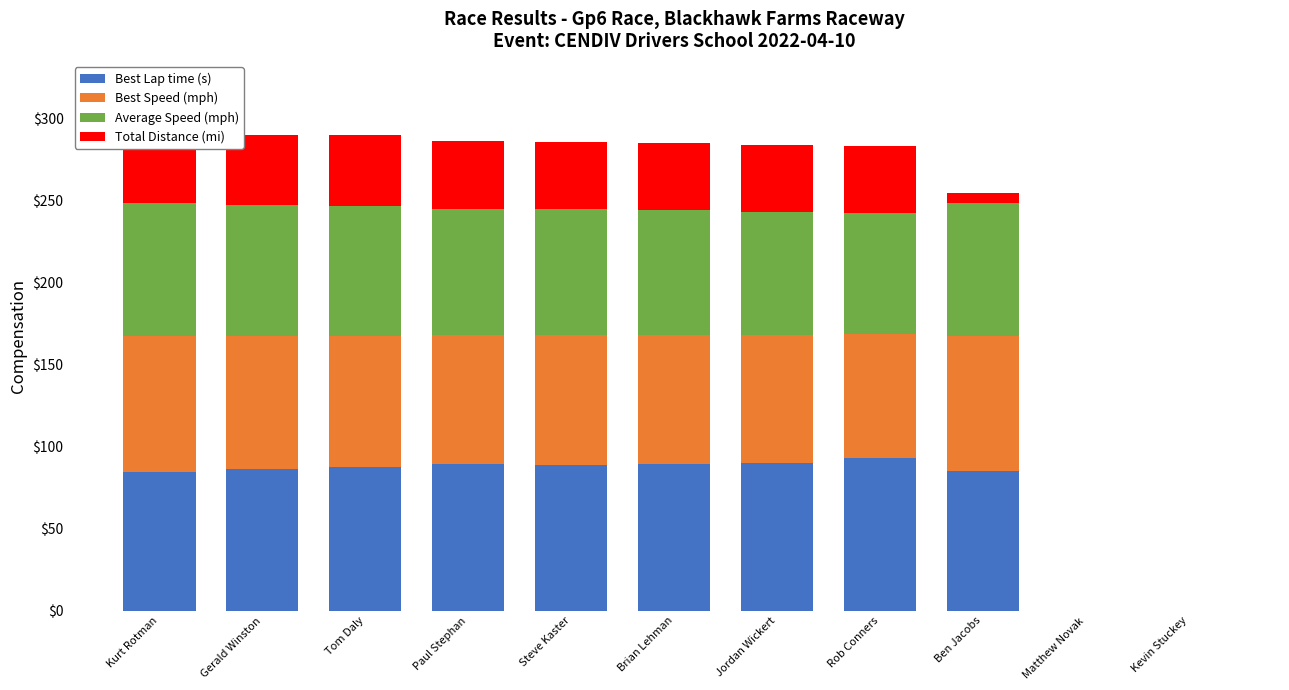

What is the value of the Best Lap time (s) bar at the 3rd from the left?

87.5